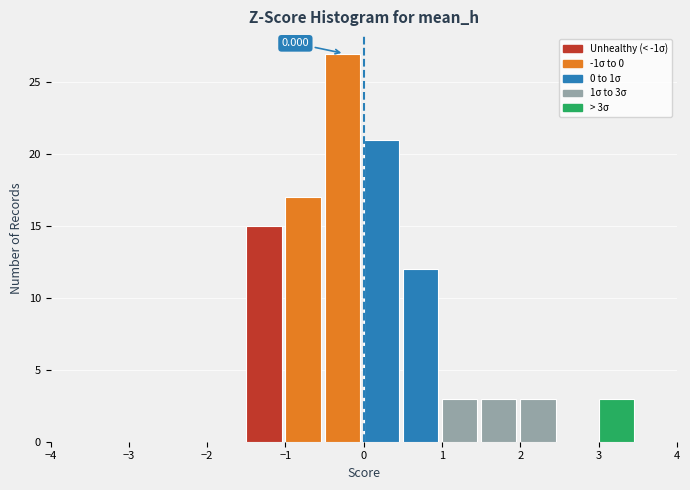

Which range on the x-axis has the tallest bar?

-0.5 to 0.0